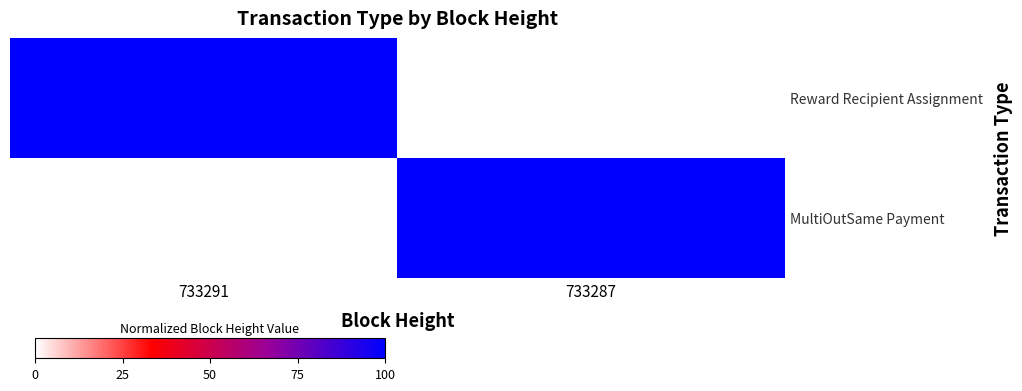

Reading left to right, extract all data points from this chart.

Reward Recipient Assignment: 733291=100.0	733287=0.0
MultiOutSame Payment: 733291=0.0	733287=100.0